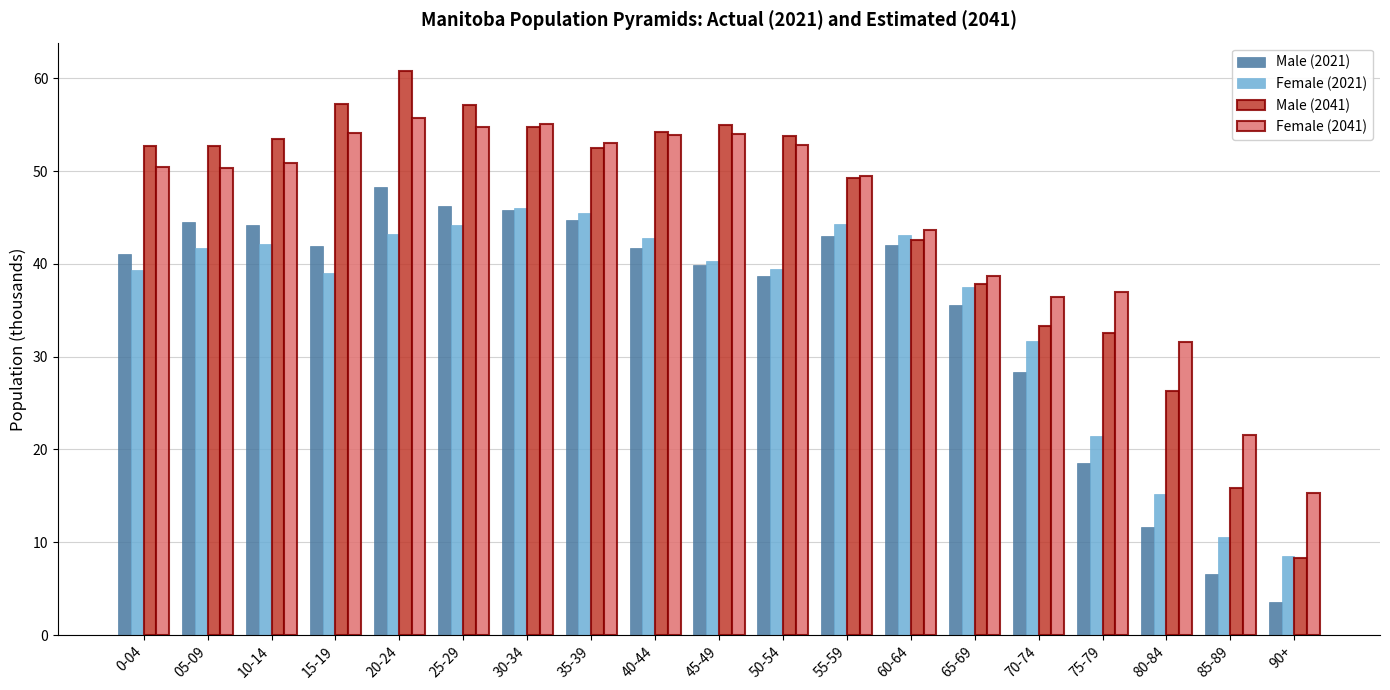

What is the lowest value of the Male (2021) series?

3.6